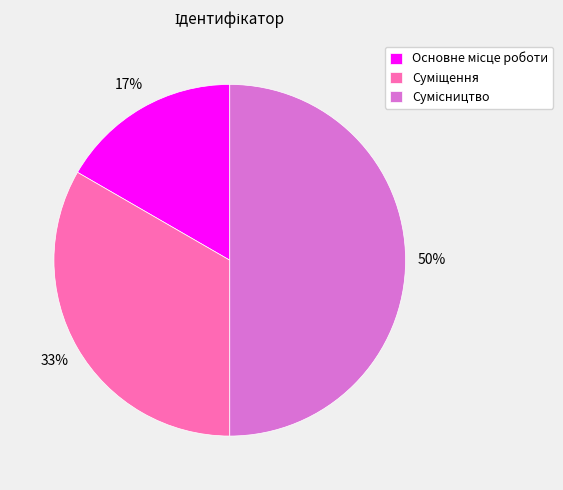

To the nearest percent, what is the average slice percentage?

33%